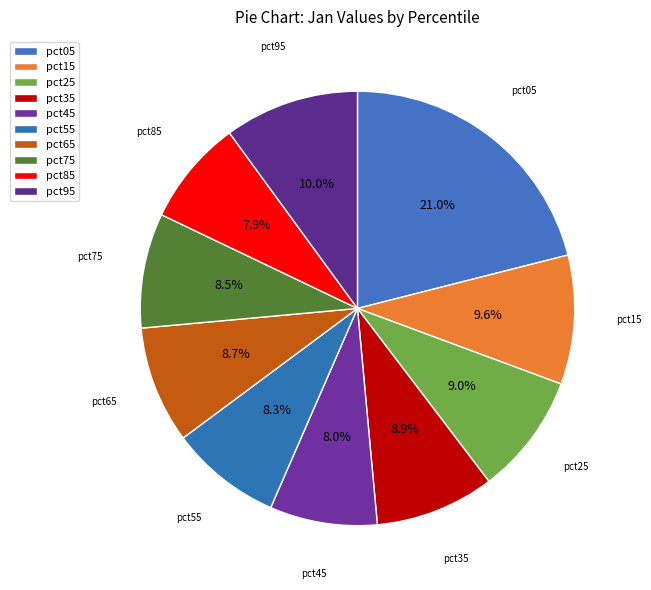

What is the smallest slice in the pie chart?

pct85